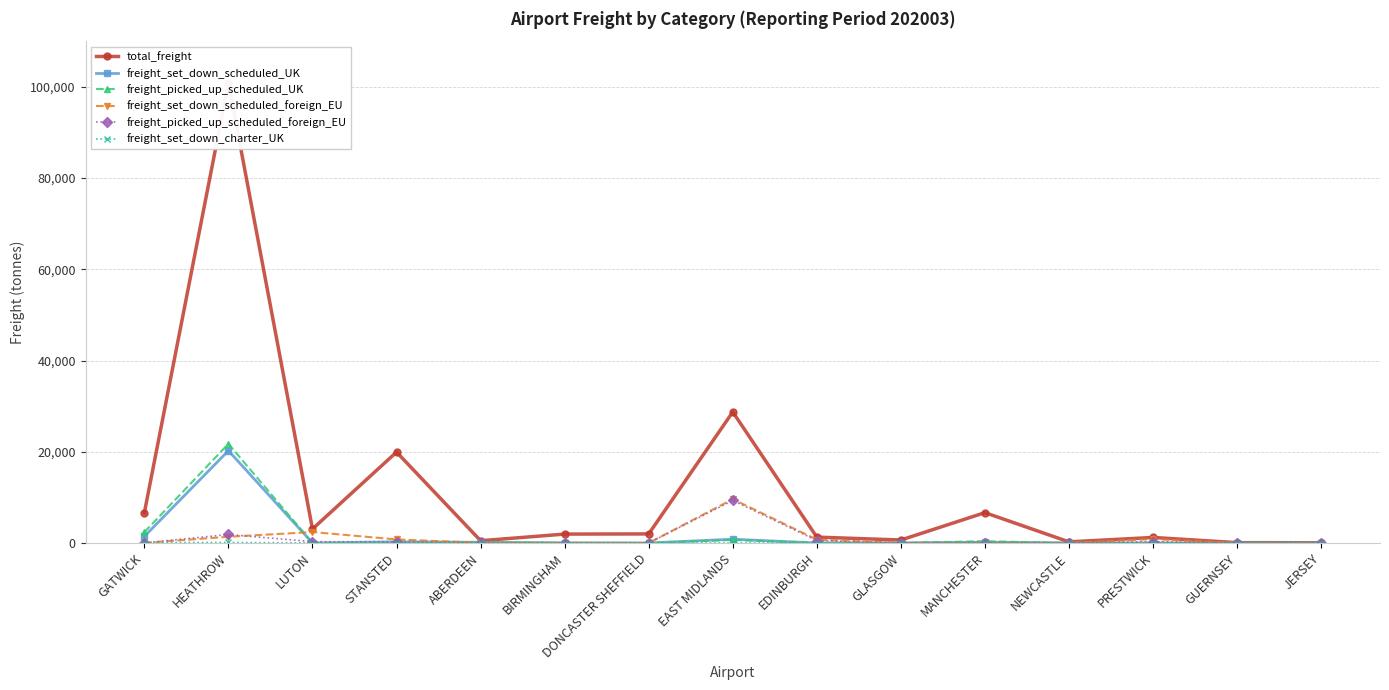

What is the sum of all total_freight values?

173798.2